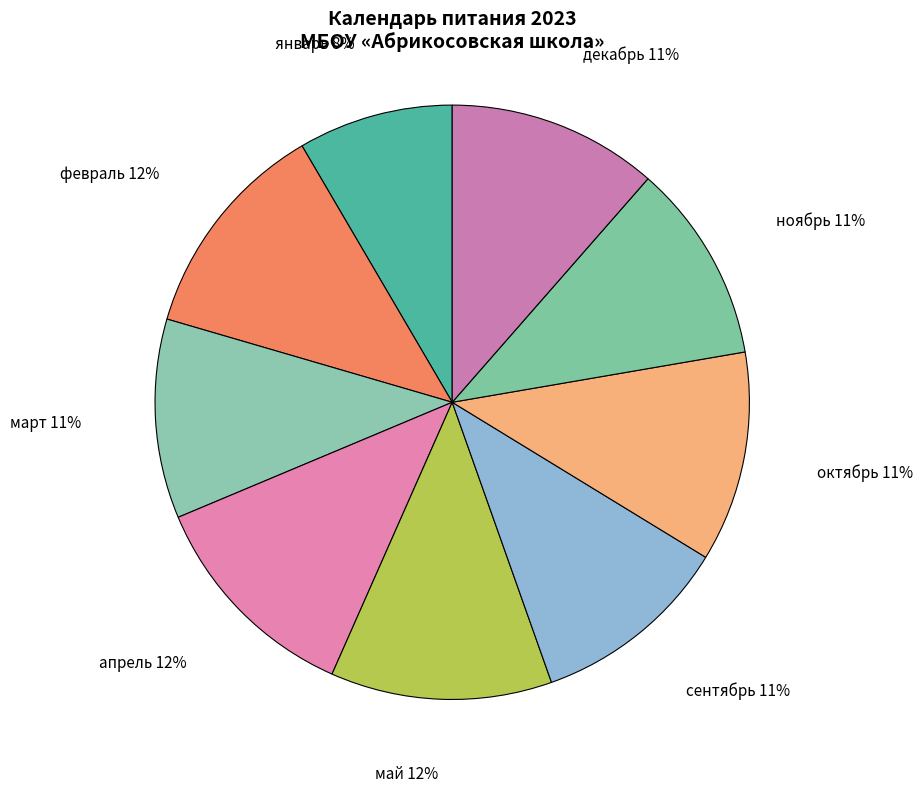

Which slice is the smallest?

январь